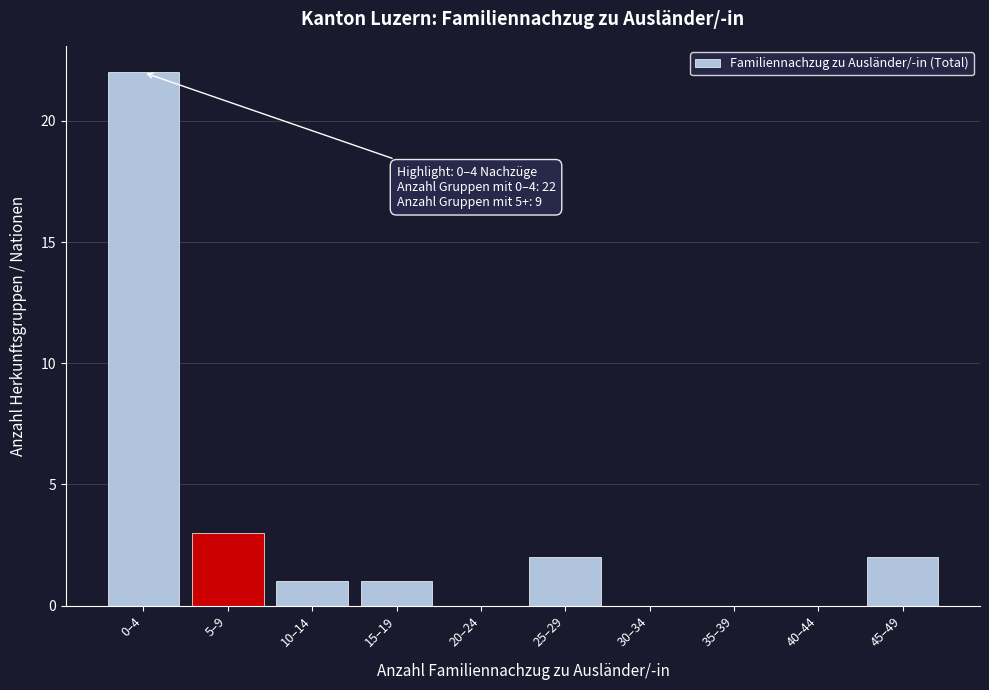

Reading left to right, transcribe all the data shown in this chart.

0–4=22	5–9=3	10–14=1	15–19=1	20–24=0	25–29=2	30–34=0	35–39=0	40–44=0	45–49=2